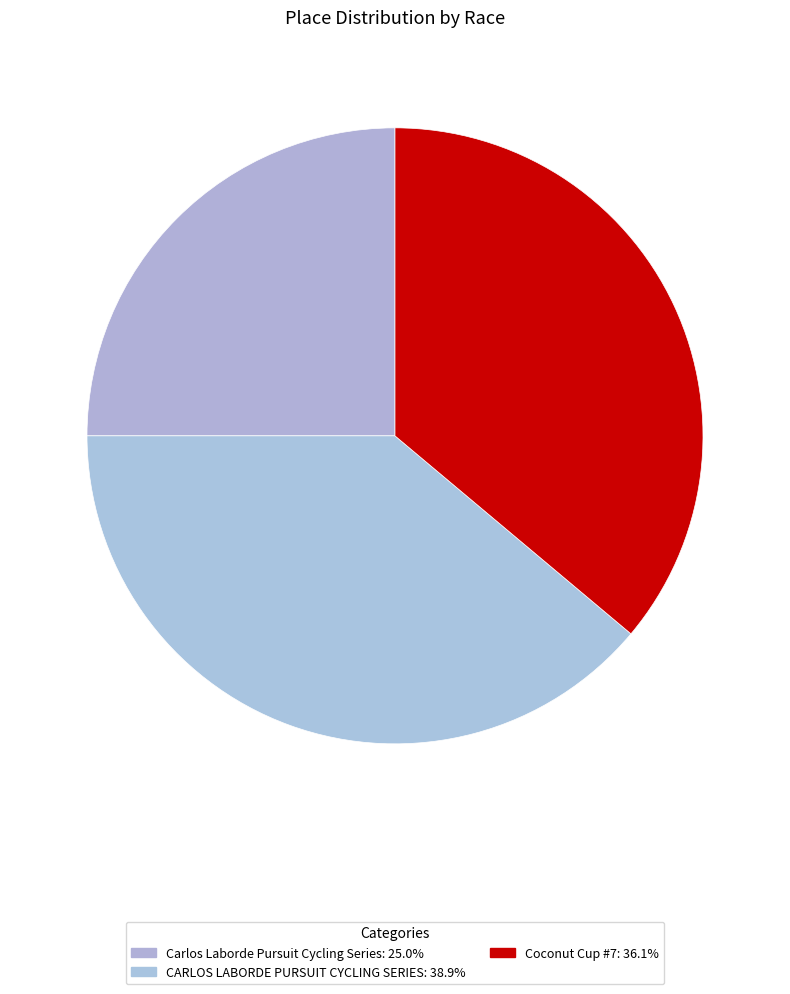

To the nearest percent, what is the combined percentage of CARLOS LABORDE PURSUIT CYCLING SERIES and Coconut Cup #7?

75%